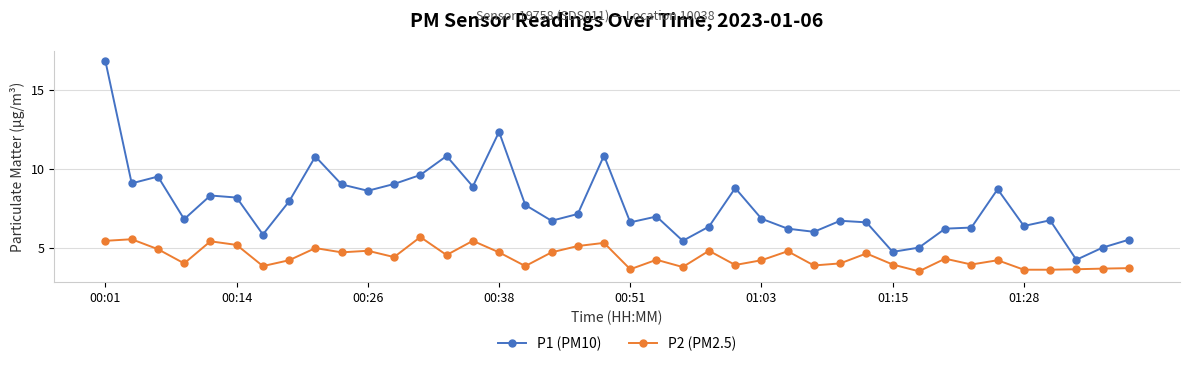

What is the value of the P1 (PM10) point at the 39th from the left?

5.0